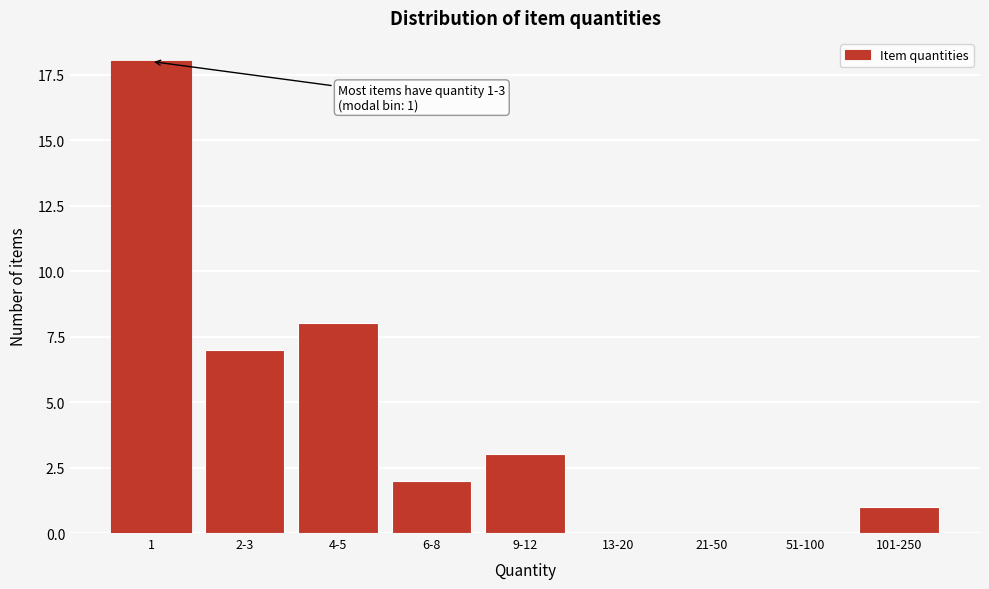

Reading left to right, transcribe all the data shown in this chart.

1=18	2-3=7	4-5=8	6-8=2	9-12=3	13-20=0	21-50=0	51-100=0	101-250=1